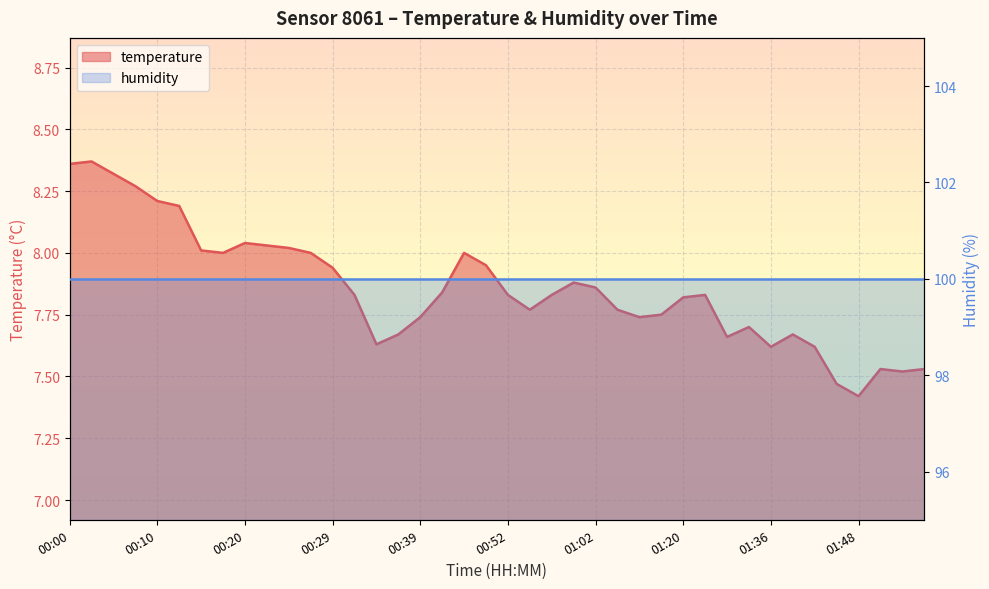

Approximately how many times larger is the value at 00:22 compared to 00:32?

1.0